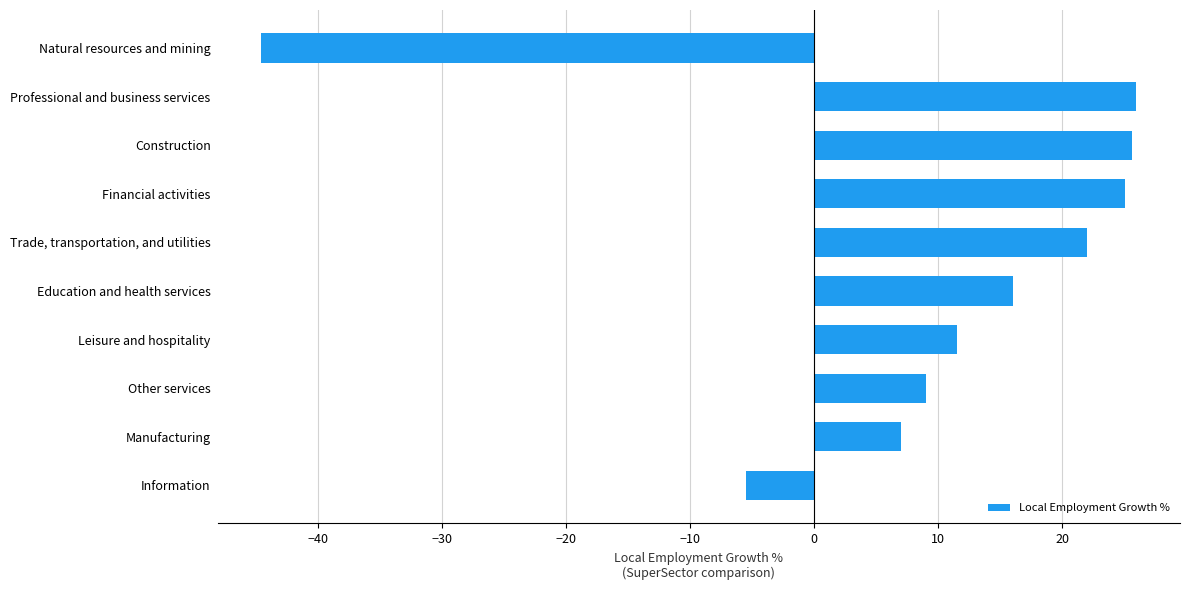

Read the value at Professional and business services.

26.0